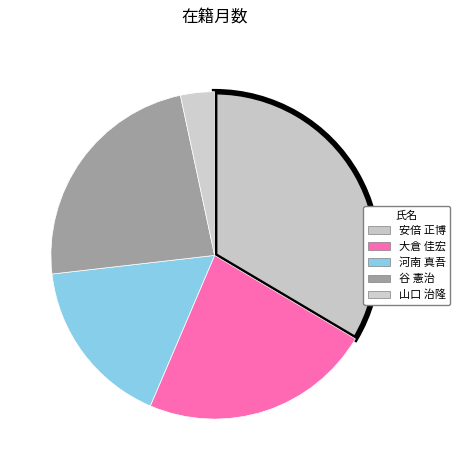

What is the ratio of the value at 安倍 正博 to the value at 谷 憲治?

1.4